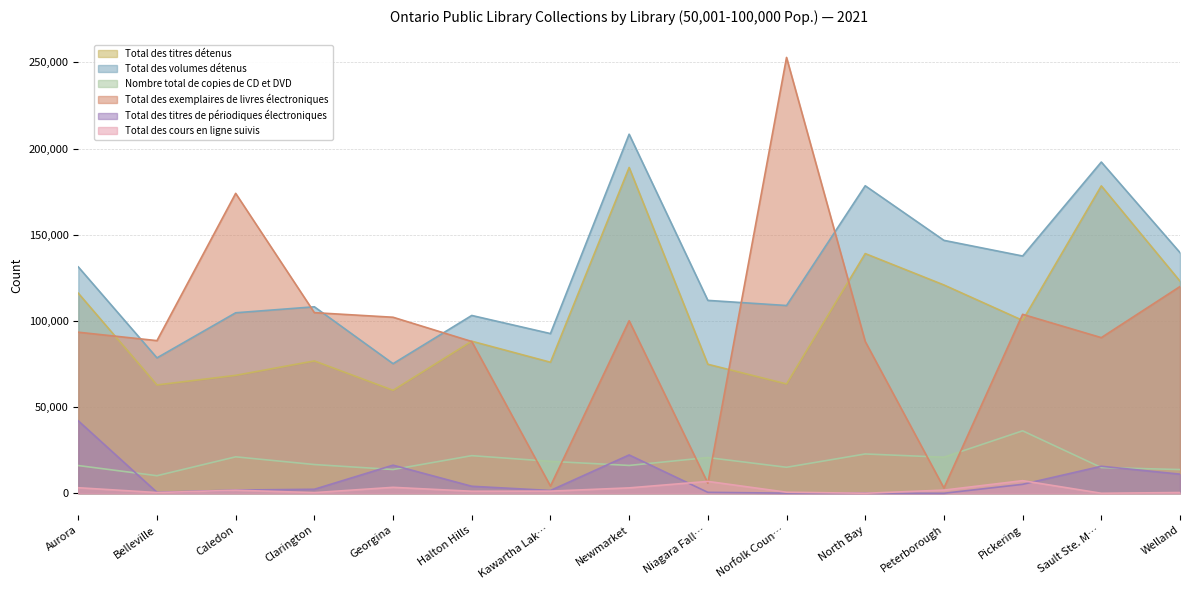

Which label corresponds to the largest value in the chart?

Norfolk Coun…